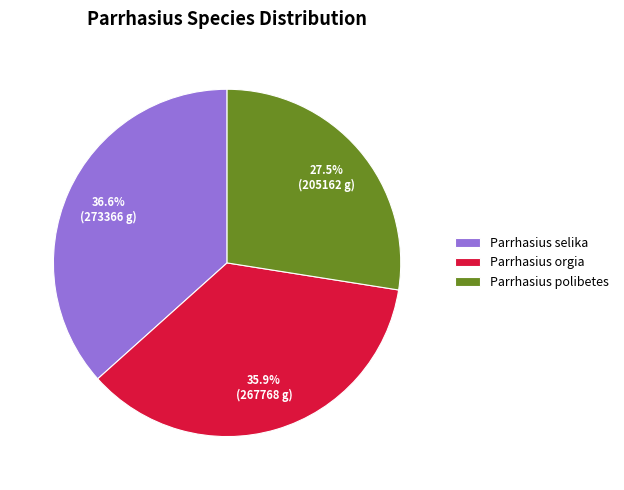

Combined, what portion of the pie is Parrhasius orgia and Parrhasius selika?

72.5%